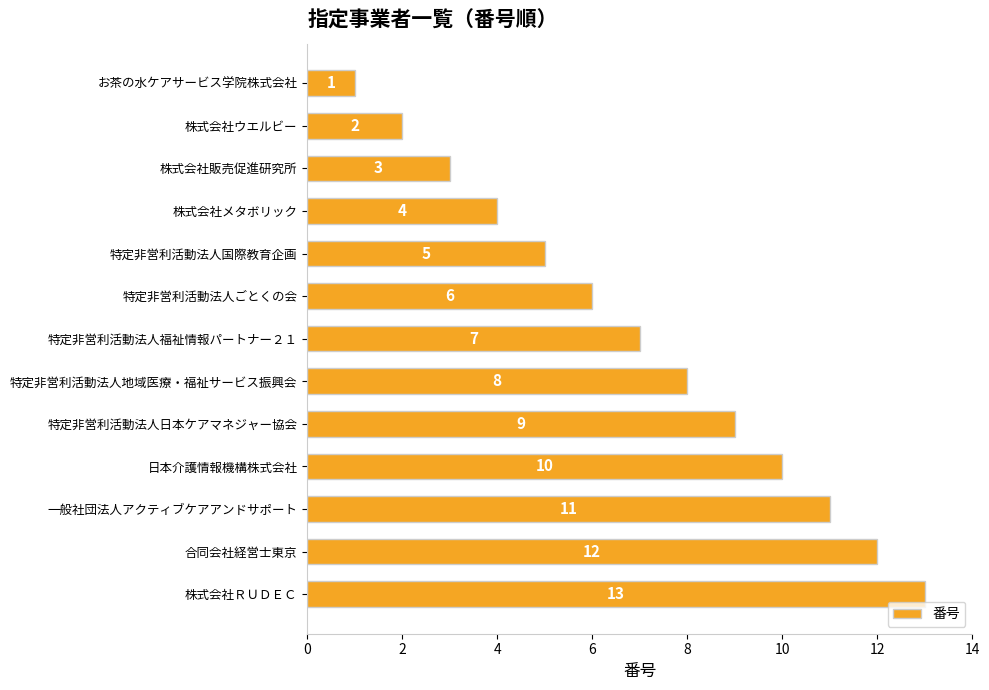

What is the label of the 13th bar from the bottom?

お茶の水ケアサービス学院株式会社